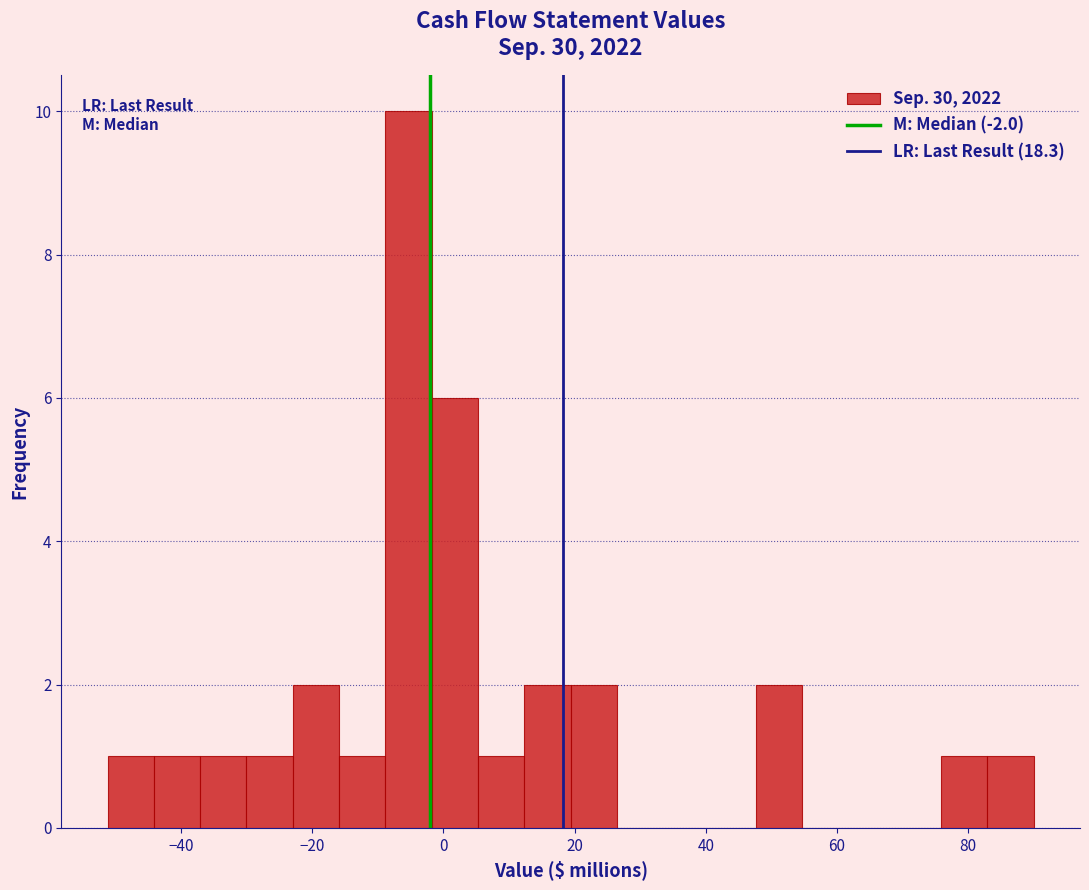

Read against the x-axis, roughly where is the centre of the tallest bar?

-6